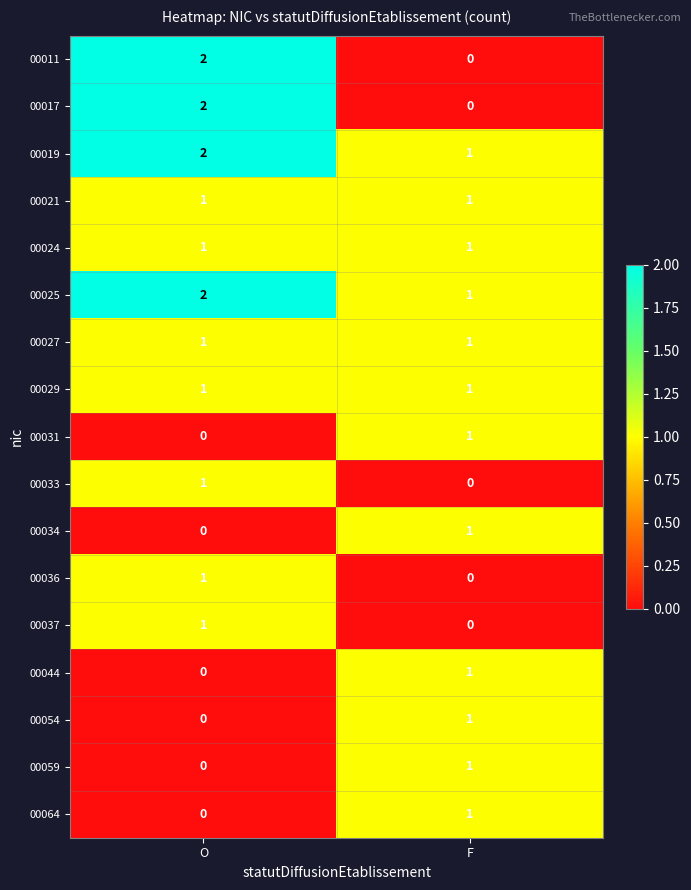

What is the sum of the 00025 values at F and O?

3